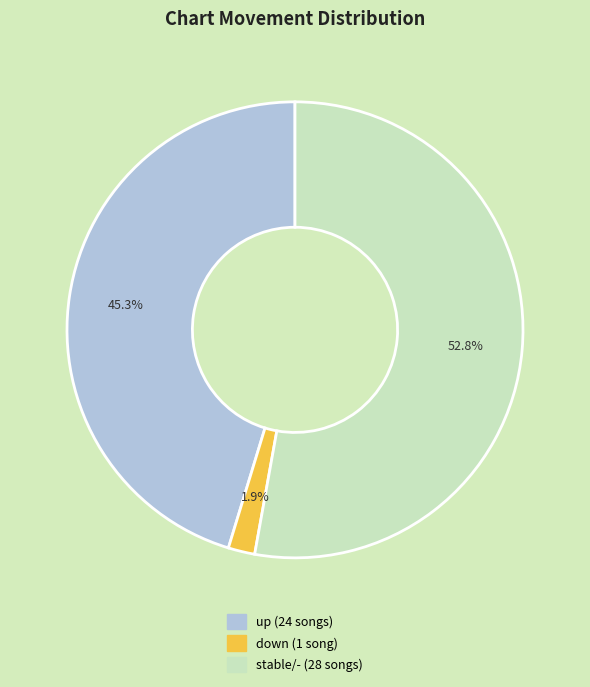

To the nearest percent, what is the average slice percentage?

33%